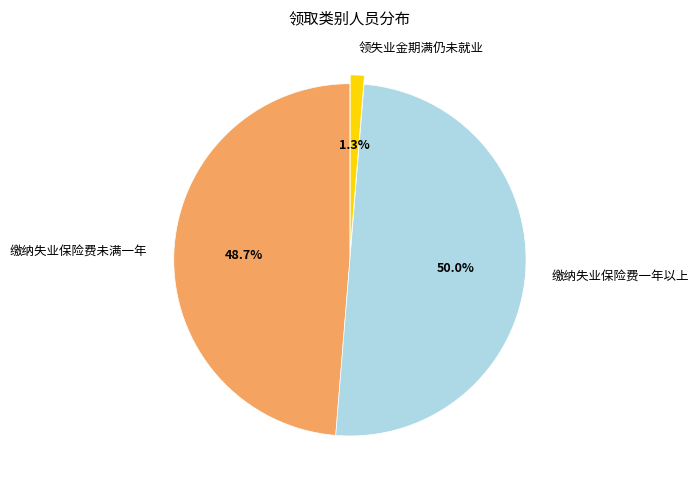

How many segments does this pie chart have?

3